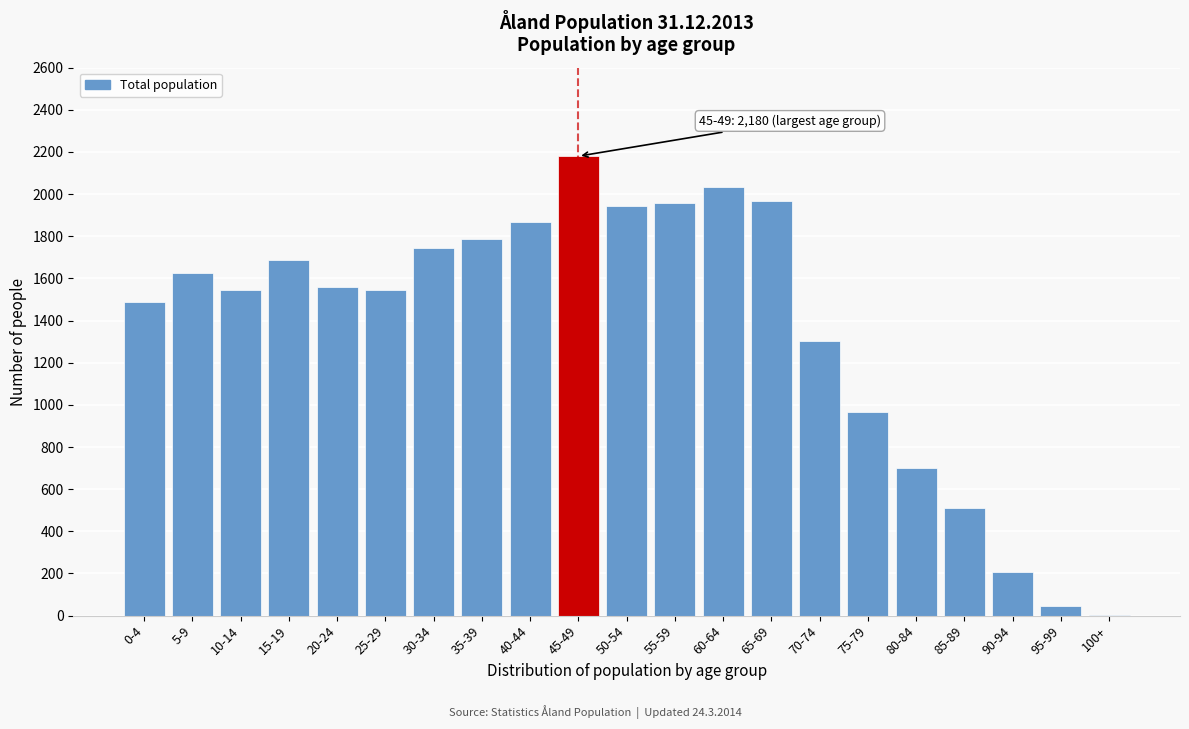

Which label corresponds to the largest value in the chart?

45-49